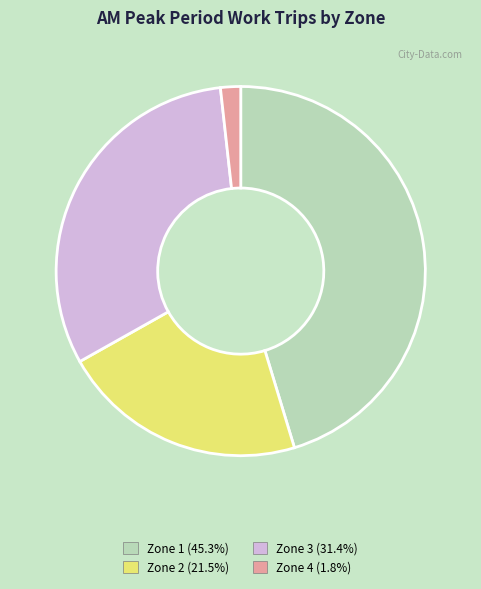

Is the sum of Zone 2 and Zone 4 greater than half?

No